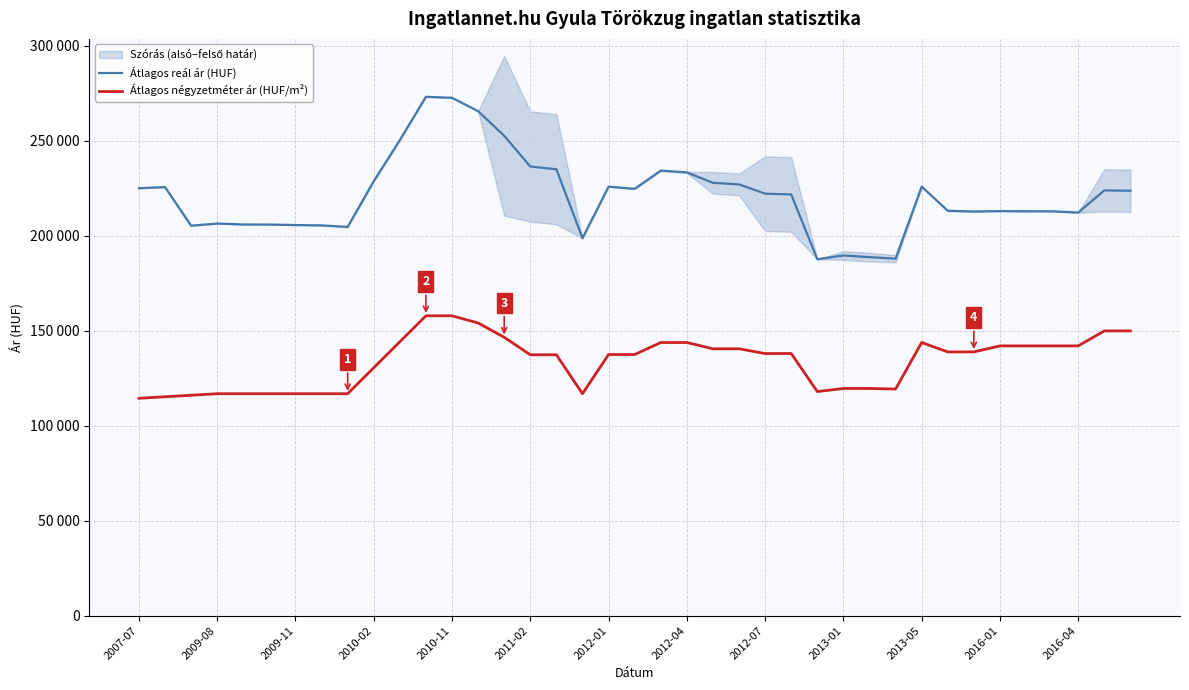

Between 2016-04 and 20, which series saw the biggest shift?

Átlagos reál ár (HUF)